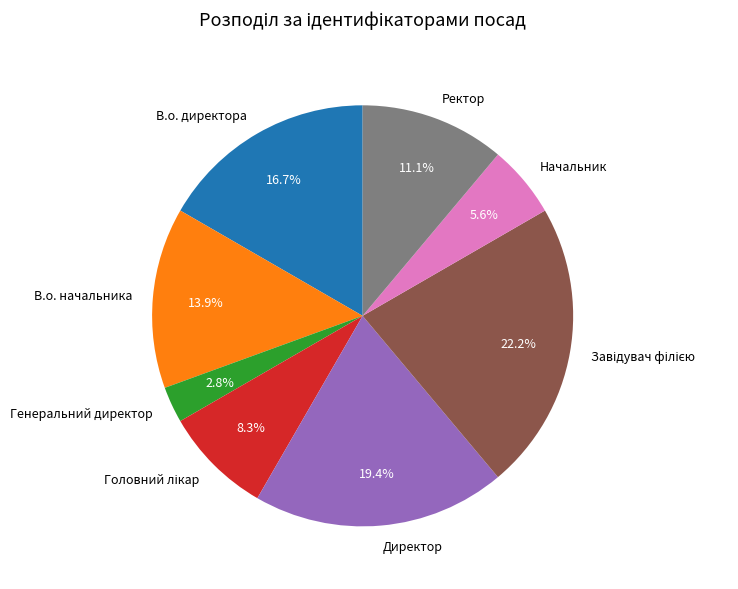

How much of the chart is everything except В.о. начальника?

86.1%